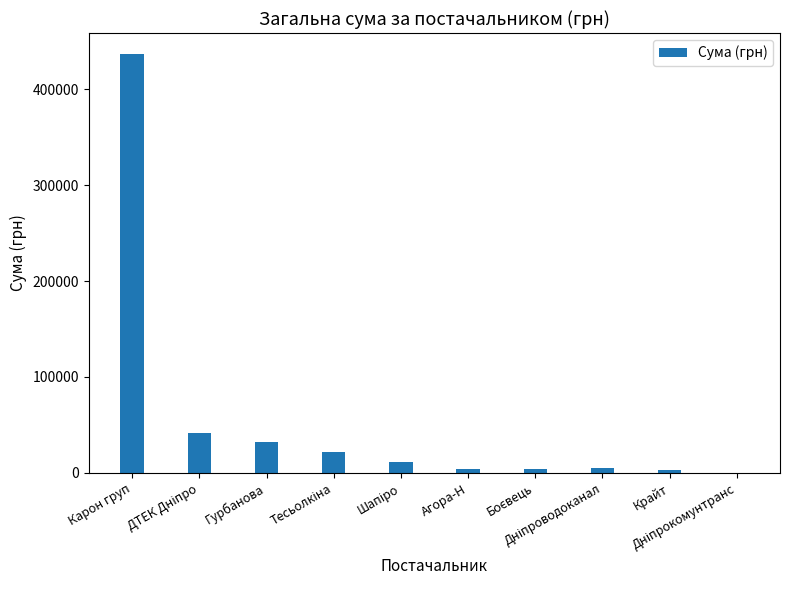

What is the sum of all values?

560966.1